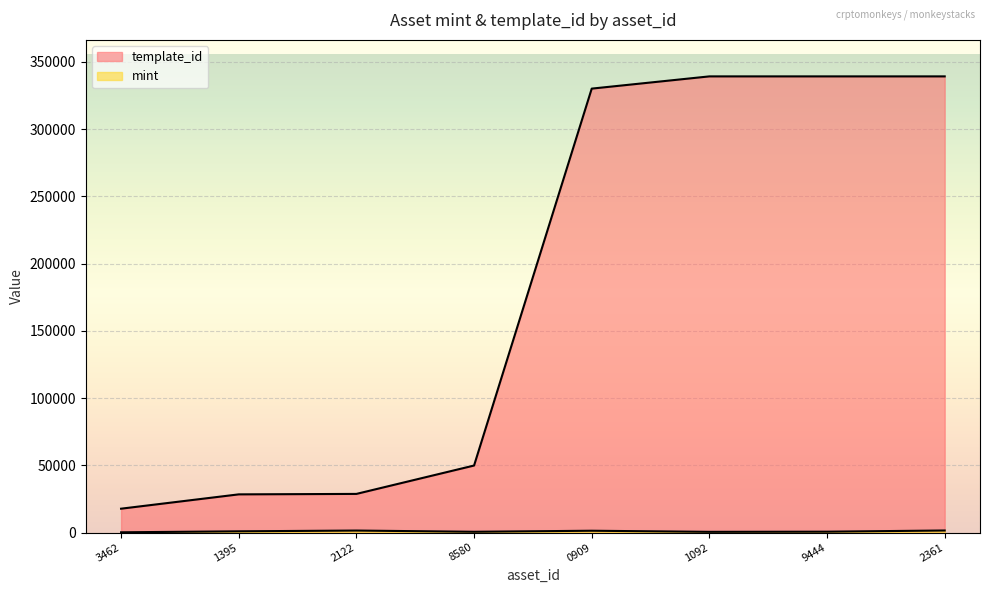

How many lines are shown in the chart?

2